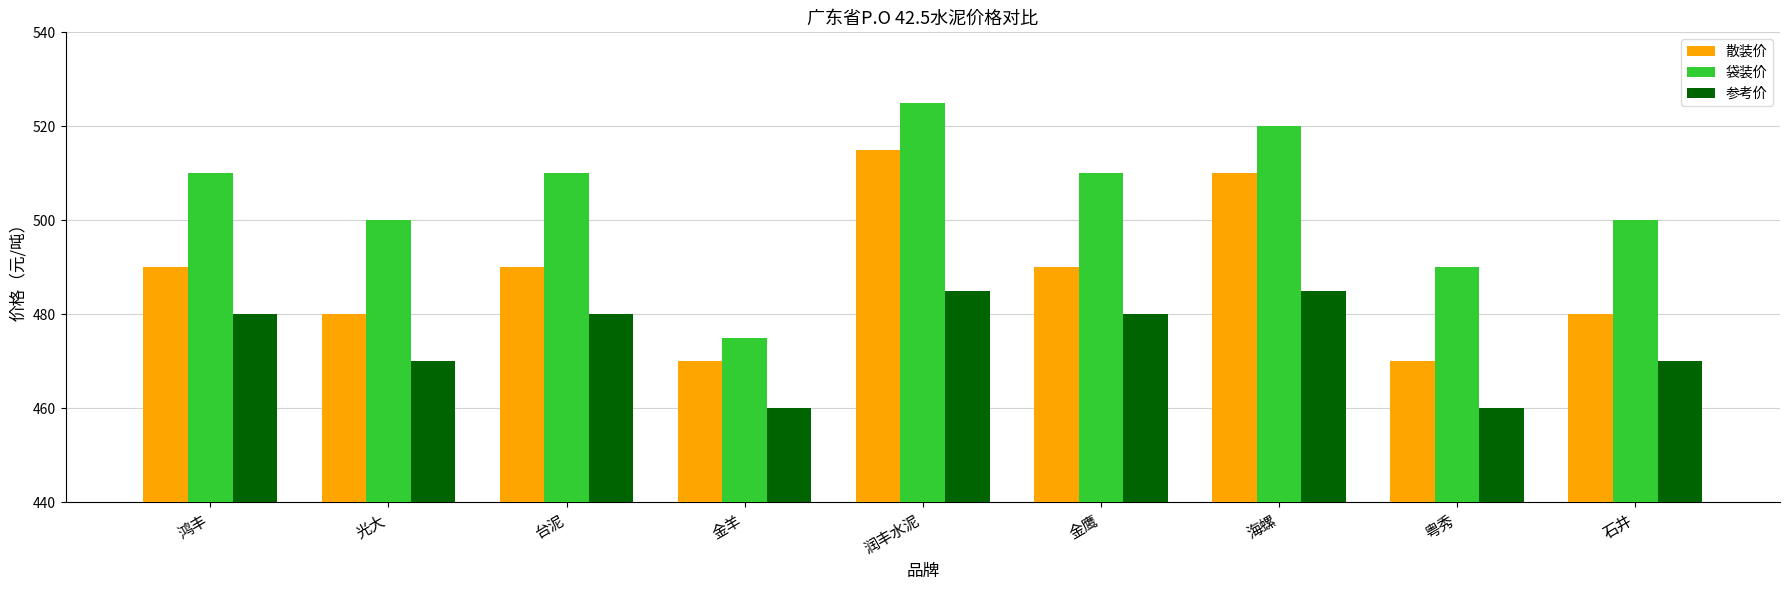

Reading left to right, extract all data points from this chart.

散装价: 490	480	490	470	515	490	510	470	480
袋装价: 510	500	510	475	525	510	520	490	500
参考价: 480	470	480	460	485	480	485	460	470